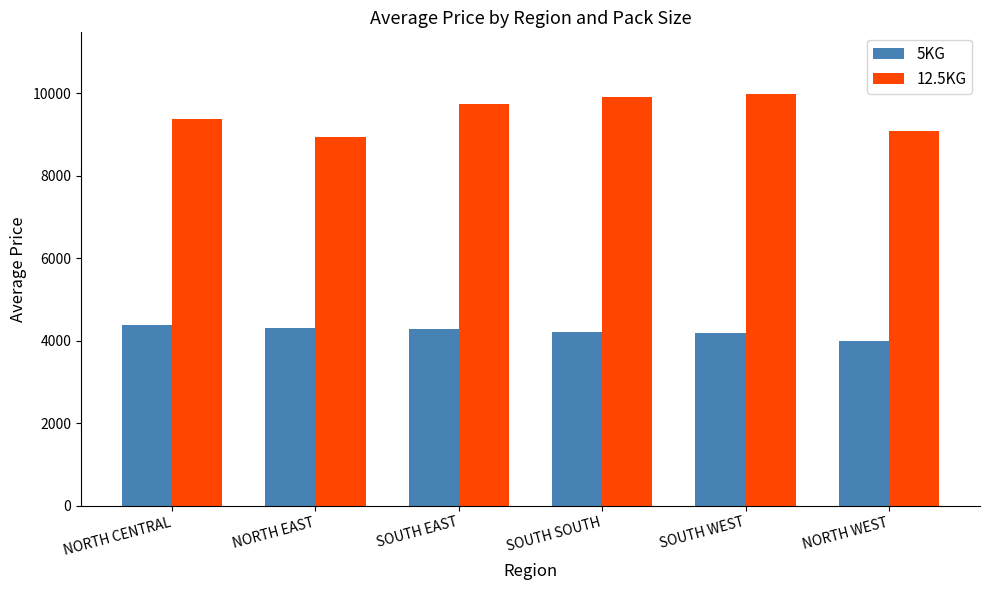

At which label does 12.5KG first exceed 9747?

SOUTH EAST